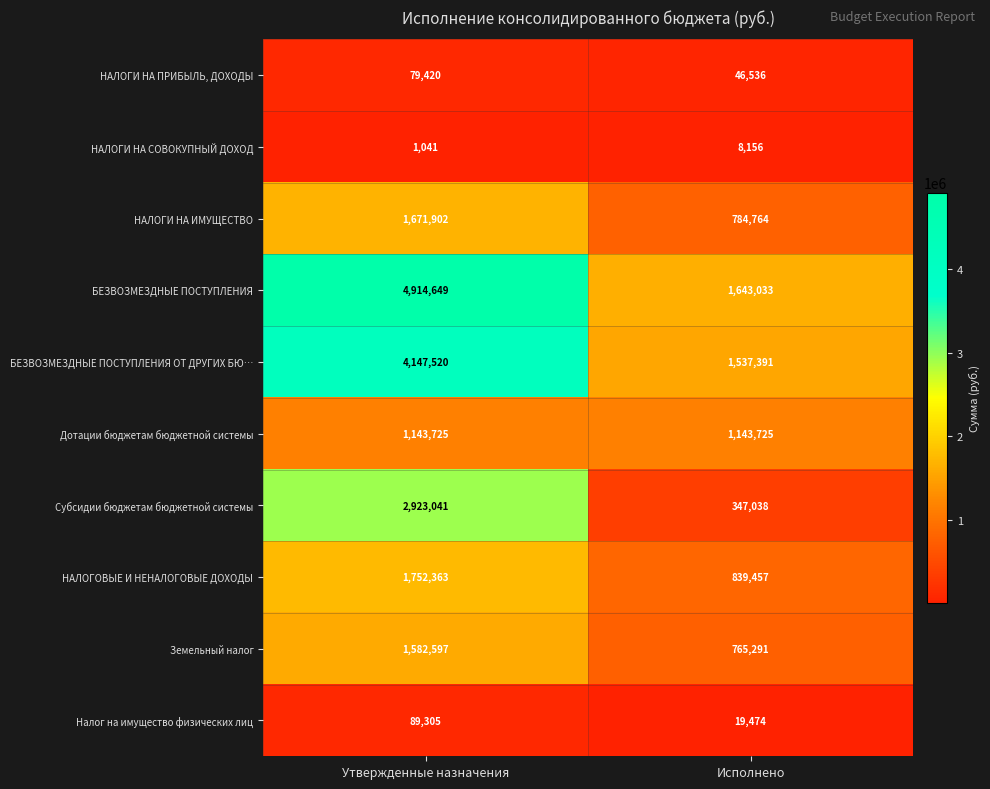

Count the number of categories in the chart.

2